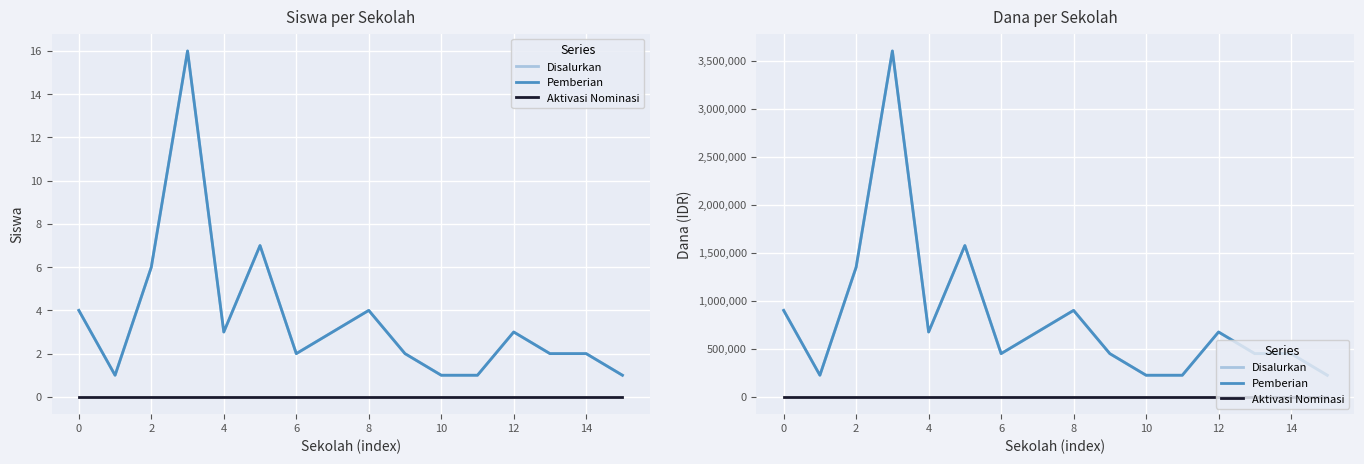

What is the total value across all series at 12?

900000